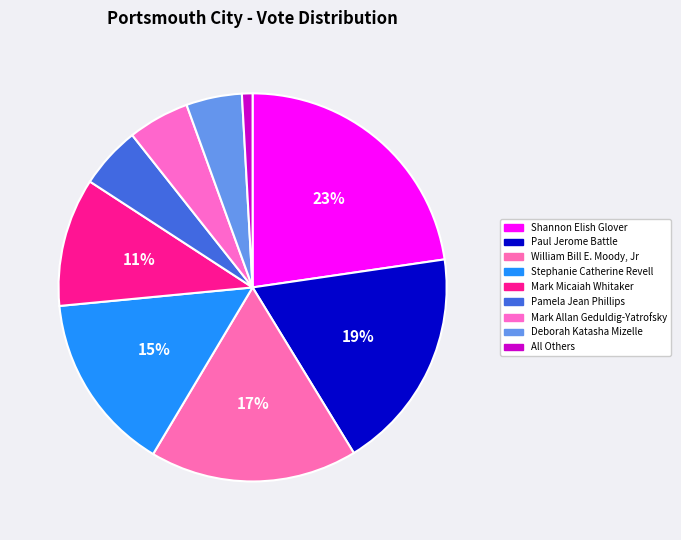

How many segments does this pie chart have?

9